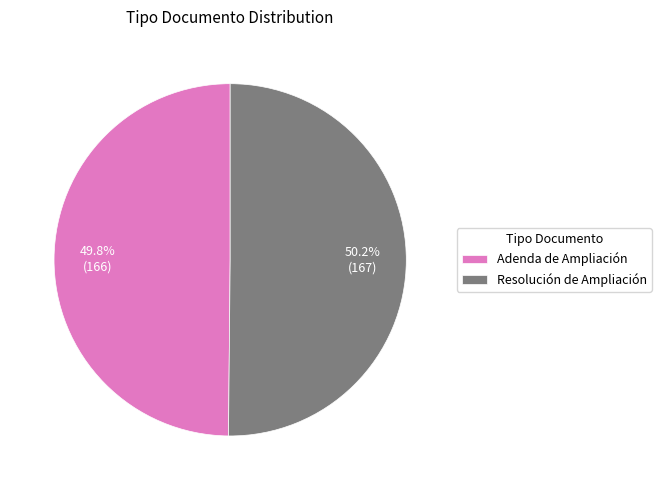

What percentage is NOT represented by Resolución de Ampliación?

49.8%